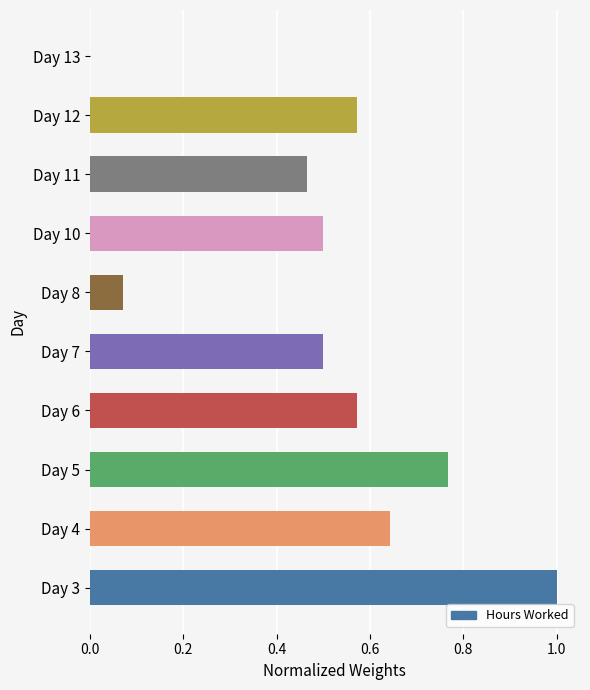

What is the sum of all values?

5.1